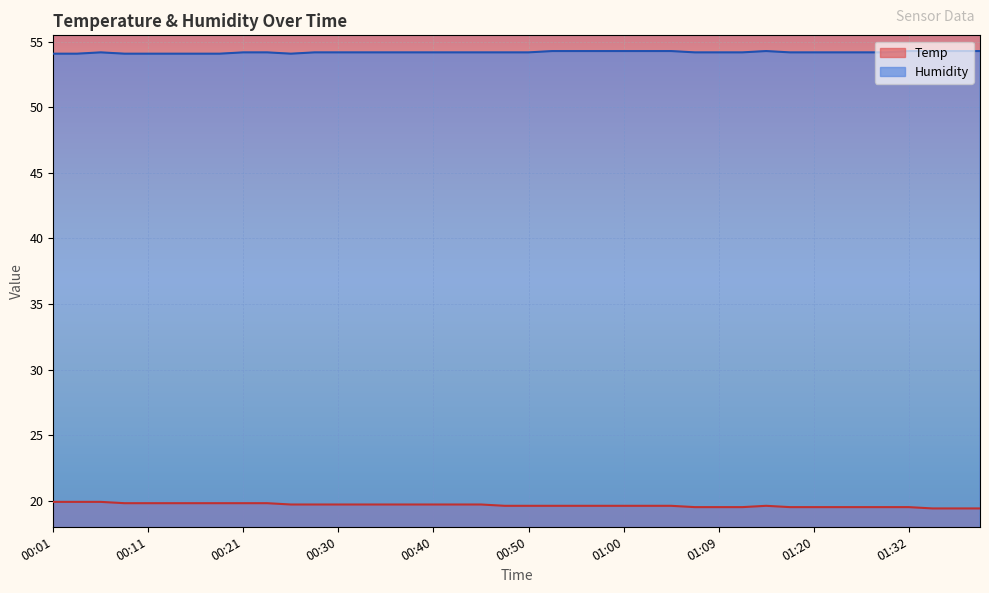

How many interior local valleys does the Humidity series have?

1